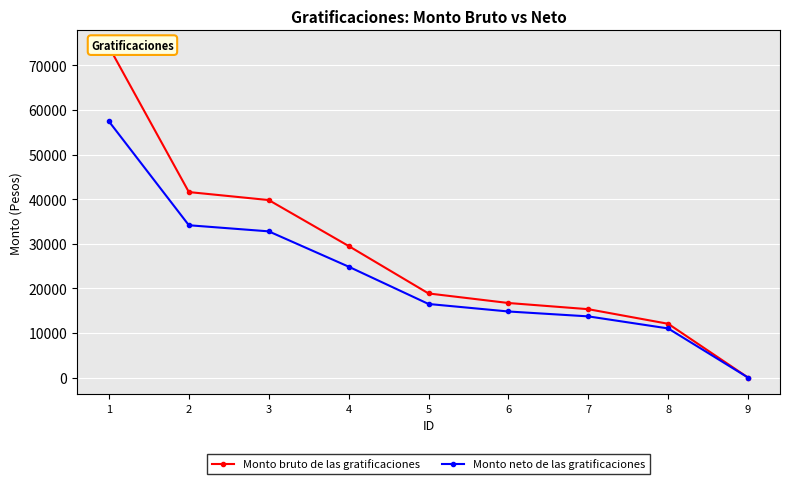

What is the highest value of the Monto neto de las gratificaciones series?

57406.5